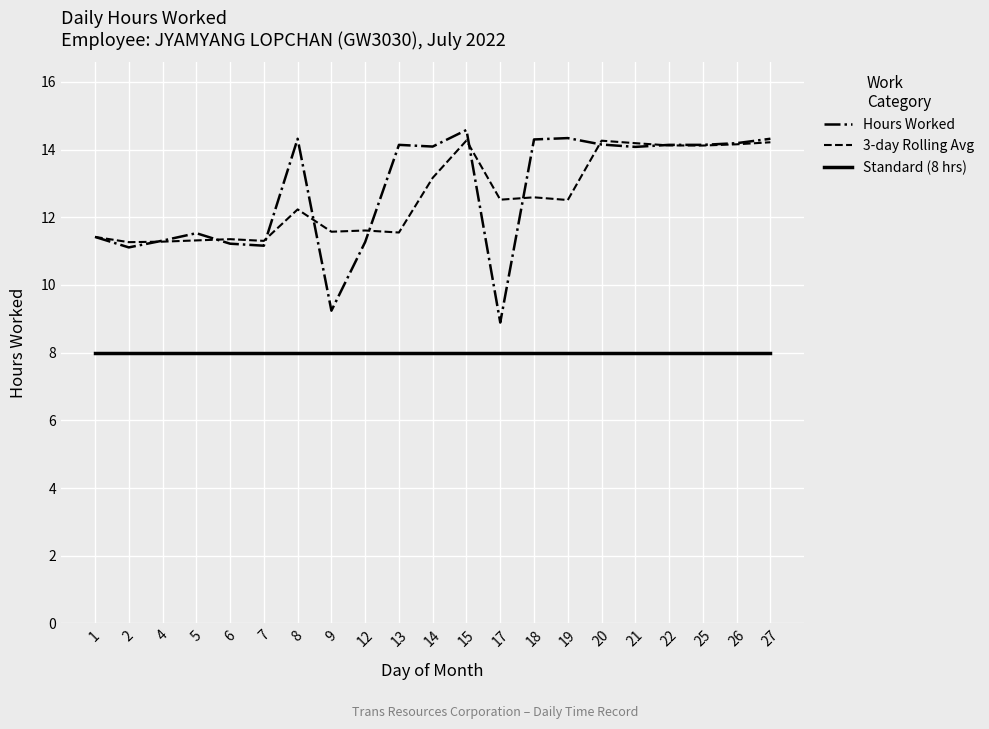

Which series has the widest spread of values?

Hours Worked